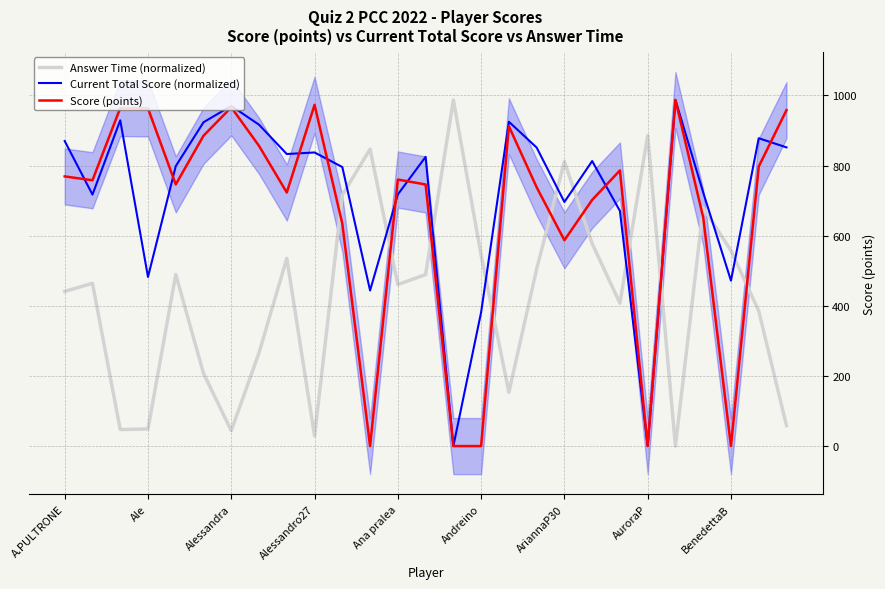

What are all the series names shown in the legend?

Answer Time (normalized), Current Total Score (normalized), Score (points)